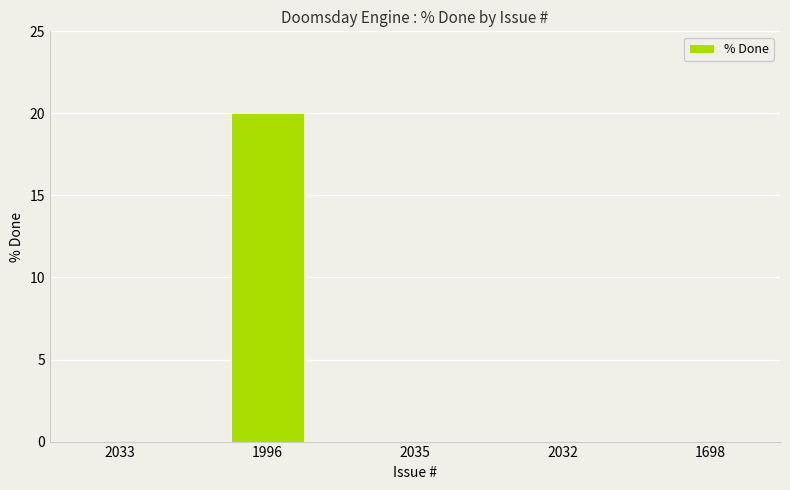

True or false: the data shows 20 at 1996.

True